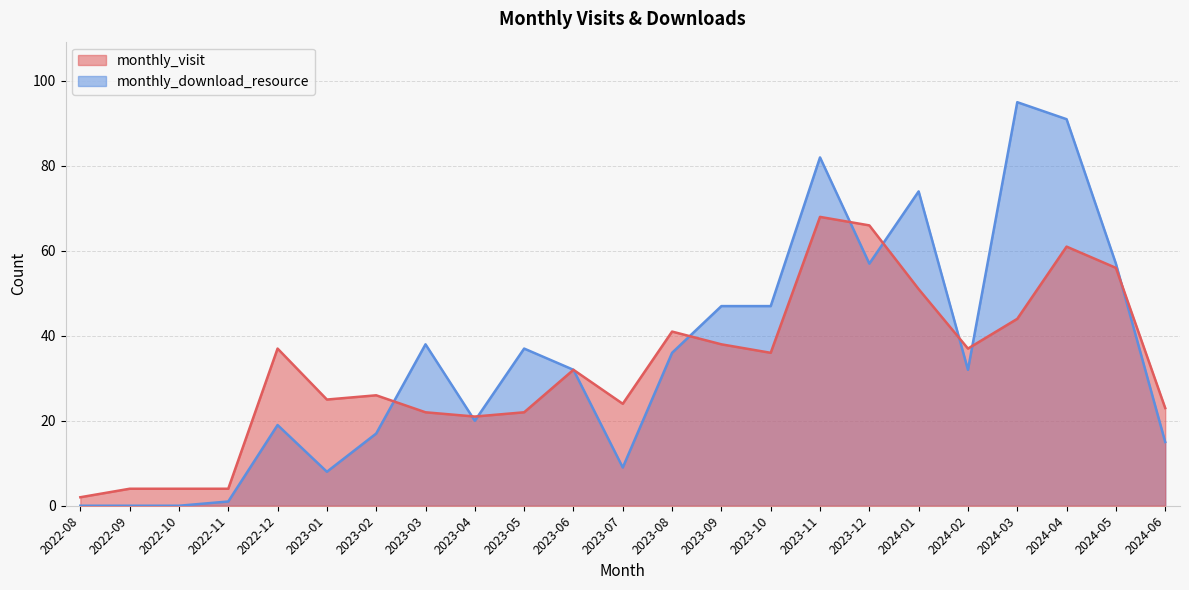

Rank the categories by monthly_visit value from highest to lowest.

2023-11, 2023-12, 2024-04, 2024-05, 2024-01, 2024-03, 2023-08, 2023-09, 2022-12, 2024-02, 2023-10, 2023-06, 2023-02, 2023-01, 2023-07, 2024-06, 2023-03, 2023-05, 2023-04, 2022-09, 2022-10, 2022-11, 2022-08